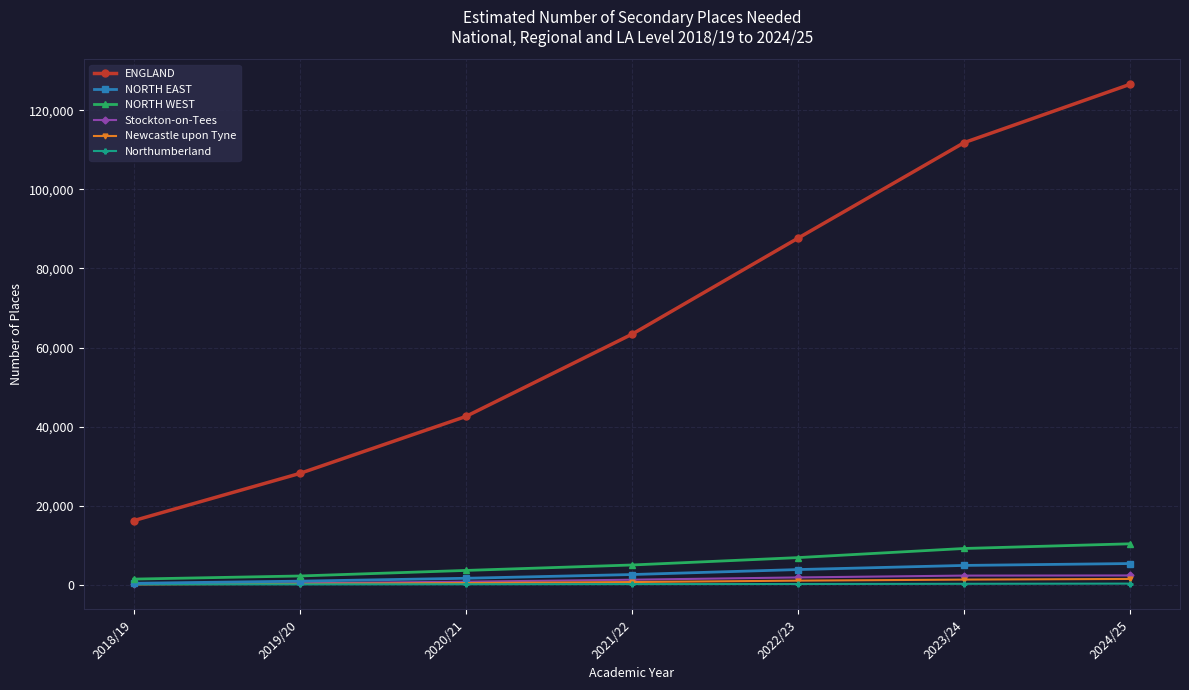

What is the difference between the maximum and minimum values in the Newcastle upon Tyne series?

1372.8